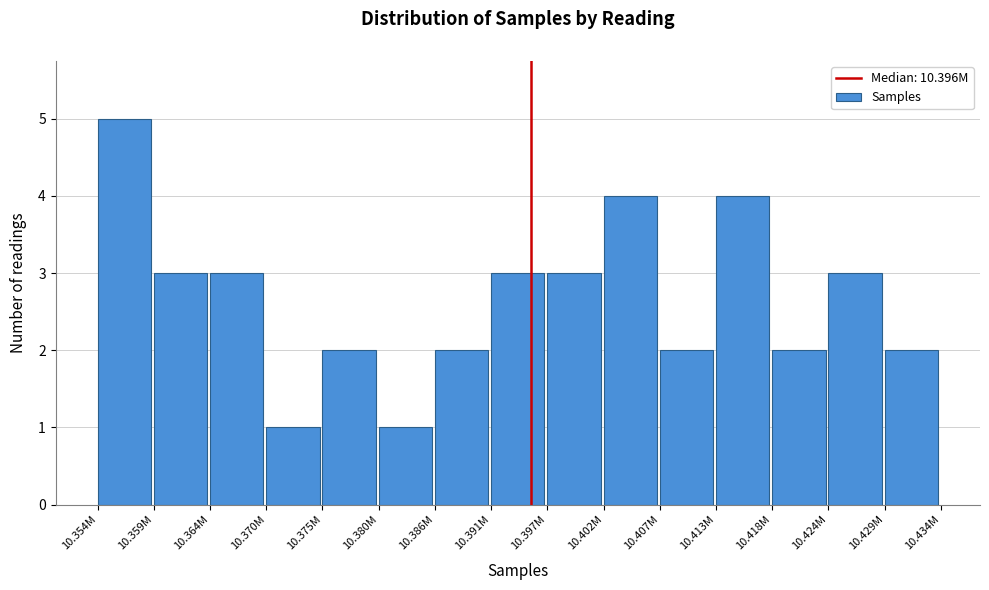

Reading left to right, list all the values displayed in this chart.

5	3	3	1	2	1	2	3	3	4	2	4	2	3	2